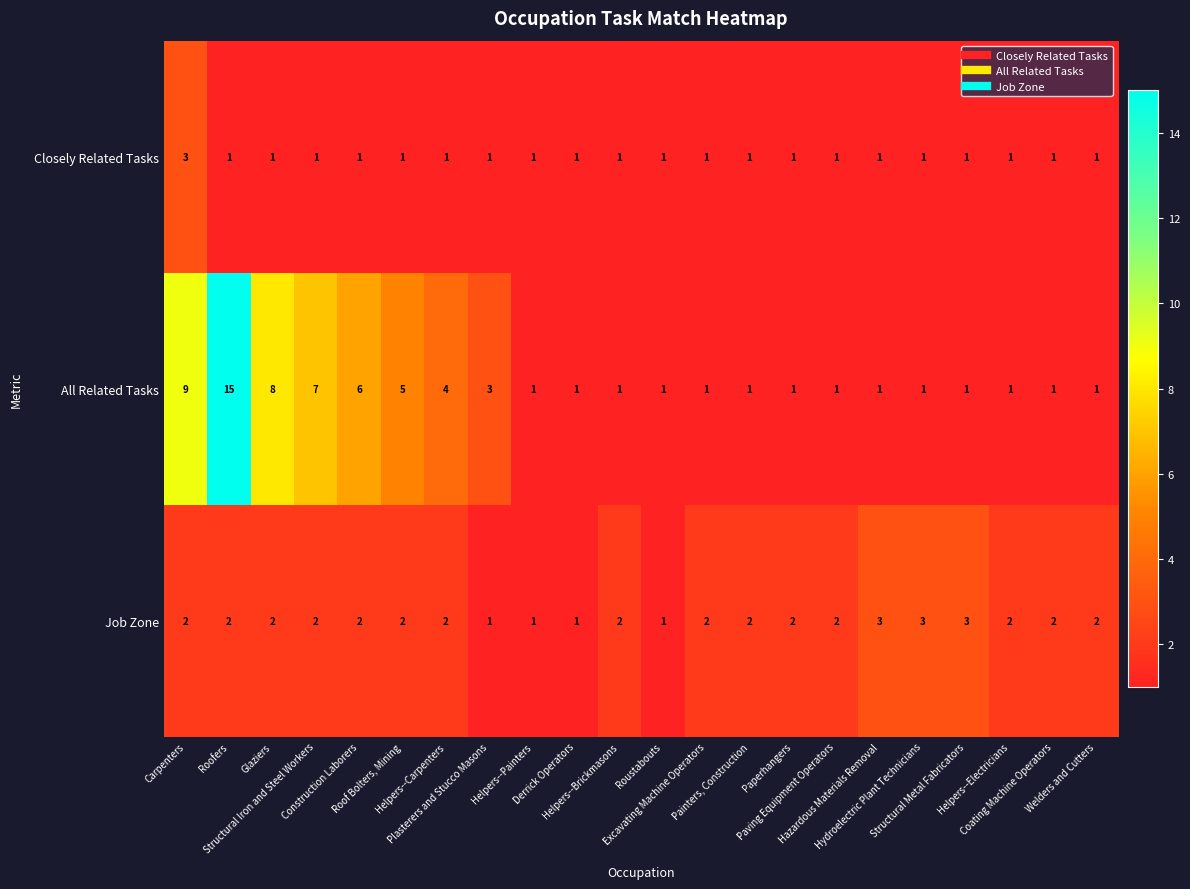

What is the highest value of the Closely Related Tasks series?

3